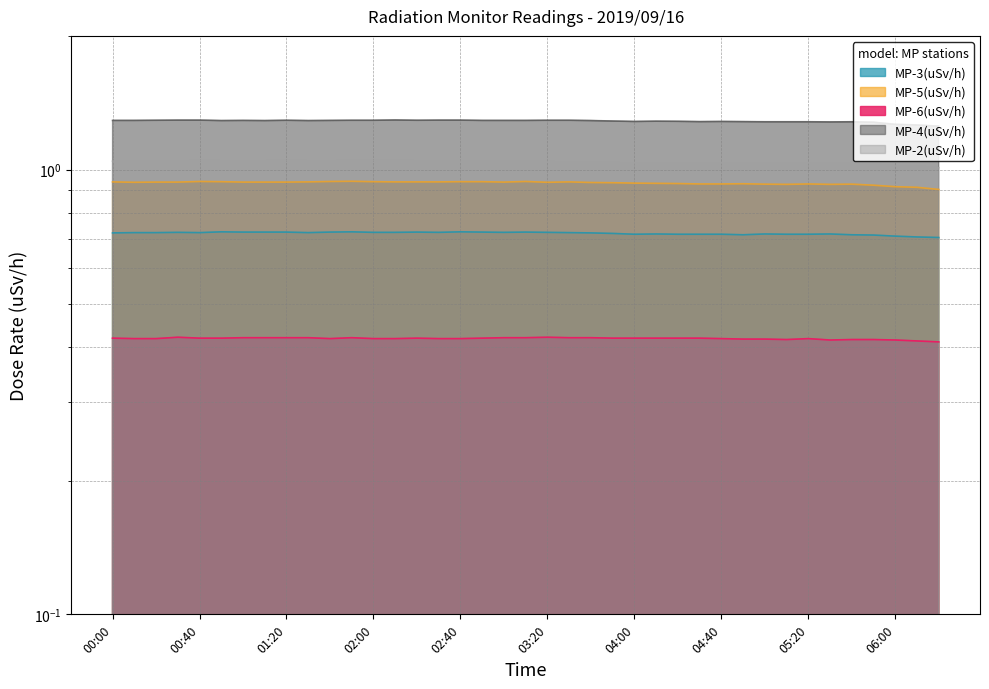

The value of MP-2(uSv/h) at 06:10 is 1.0. True or false?

True